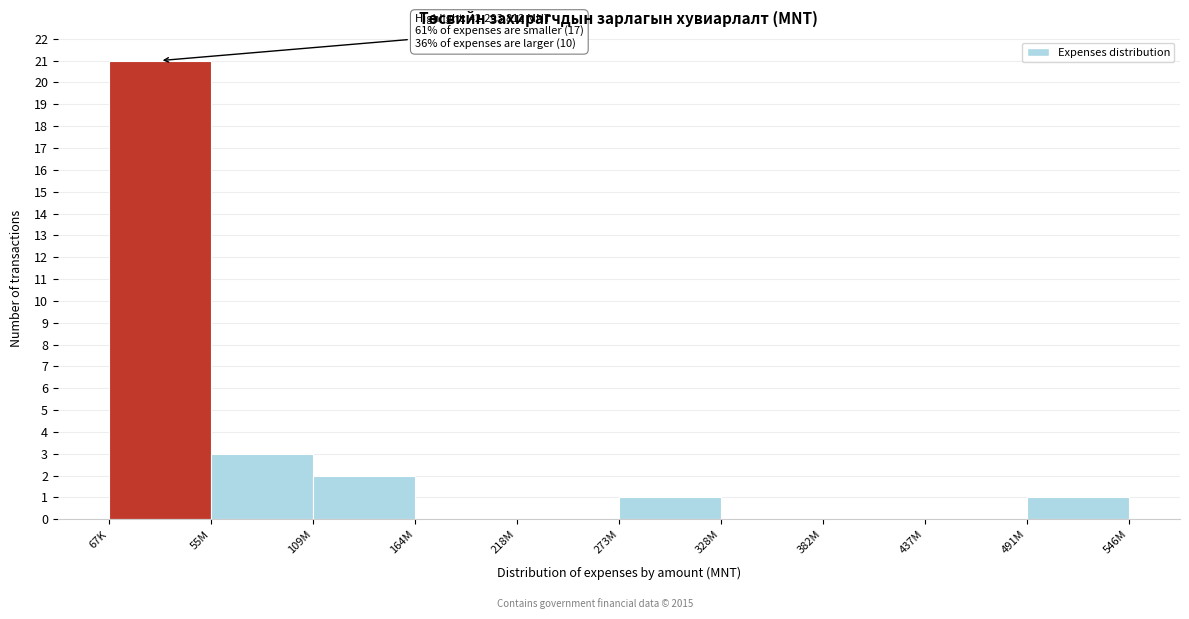

Reading right to left, extract all data points from this chart.

491M=1	437M=0	382M=0	328M=0	273M=1	218M=0	164M=0	109M=2	55M=3	67K=21